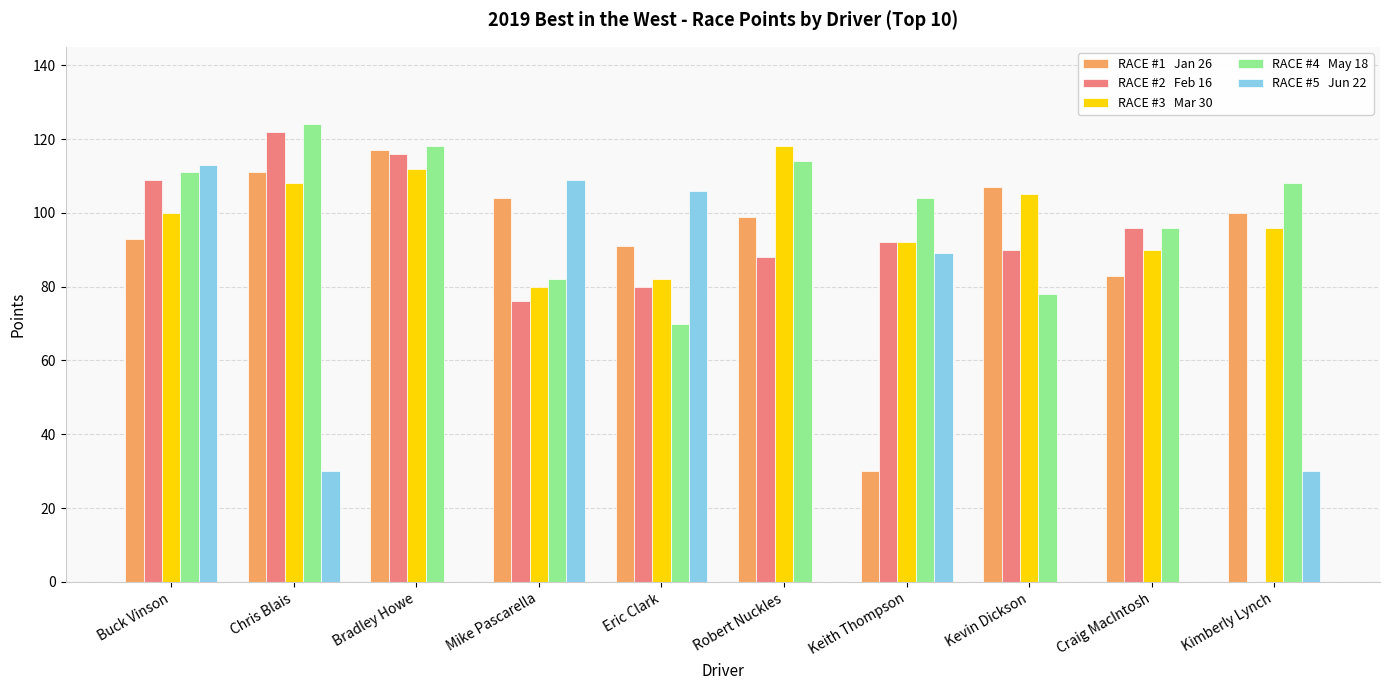

At which category is the sum across all series the highest?

Buck Vinson